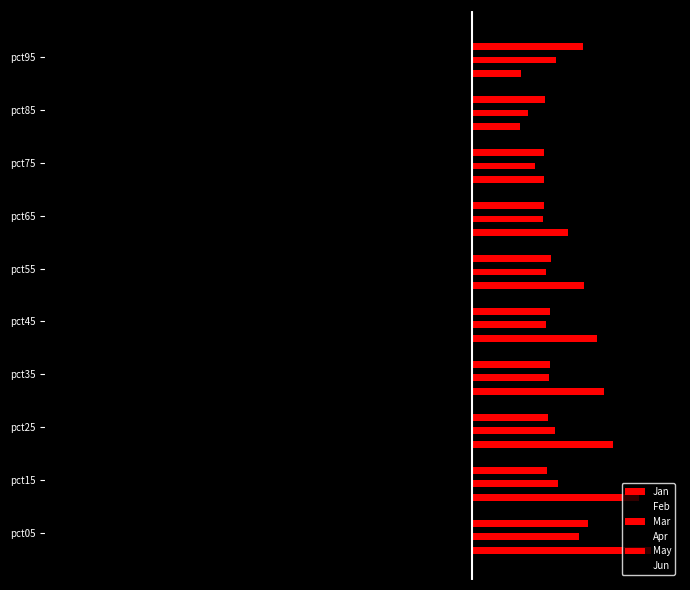

How many bars are there in each group?

6